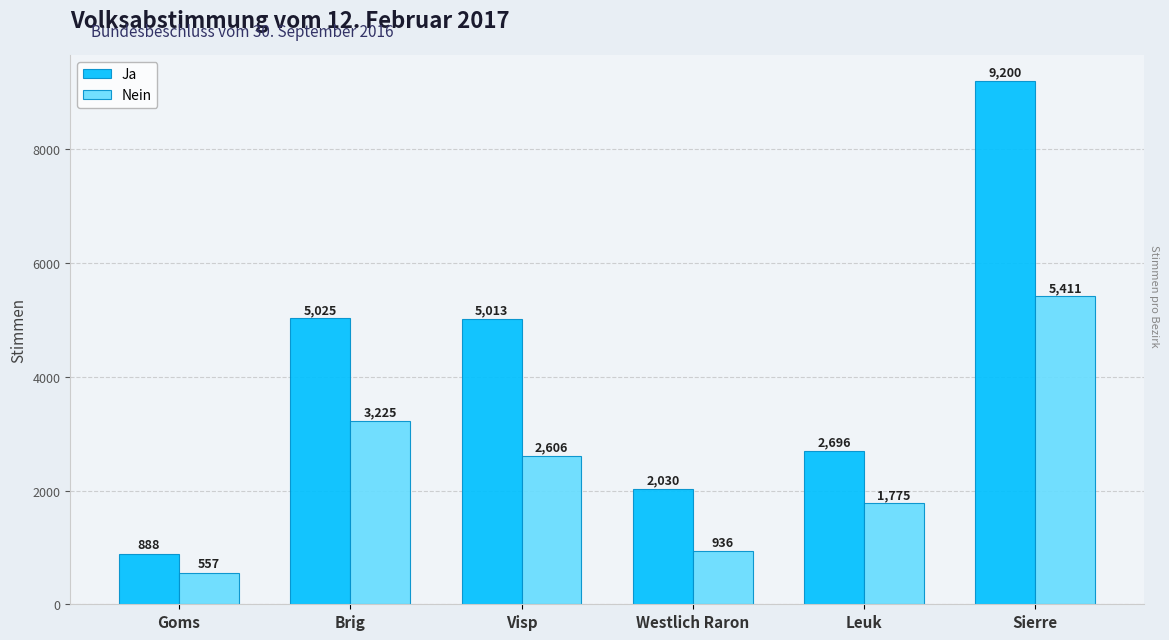

What is the difference between the maximum and second lowest values in the Ja series?

7170